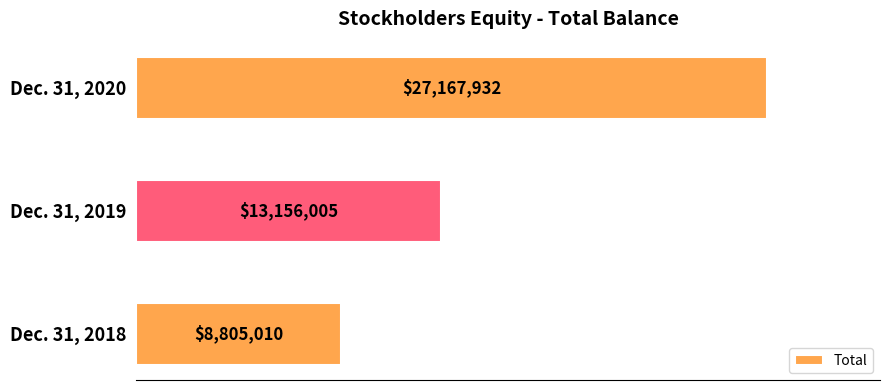

Does the chart contain any negative values?

No